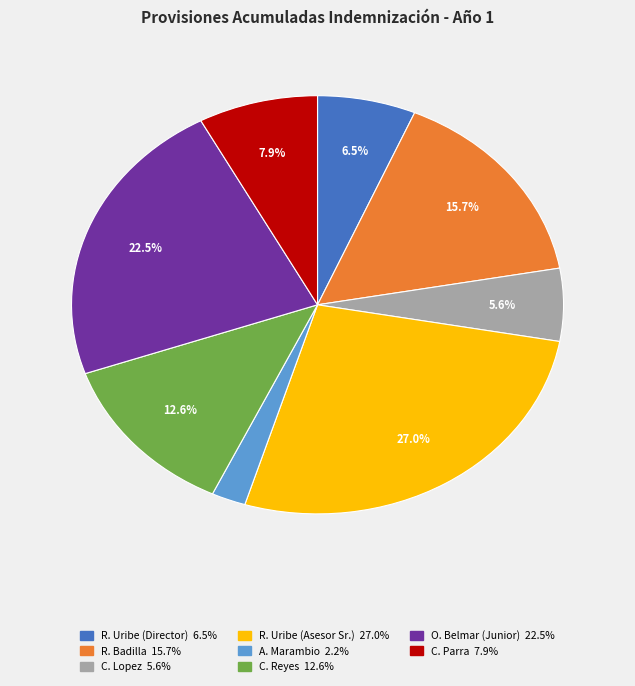

How many segments does this pie chart have?

8